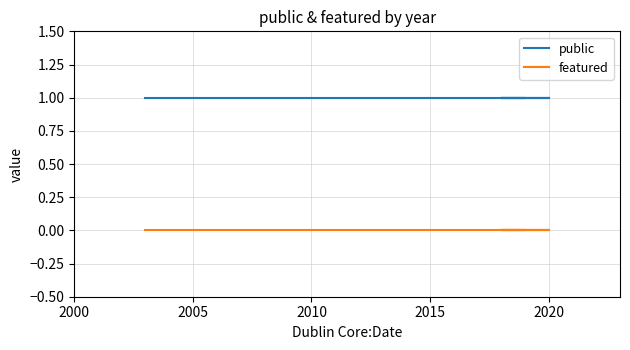

True or false: featured has more than 0 interior local peaks.

False